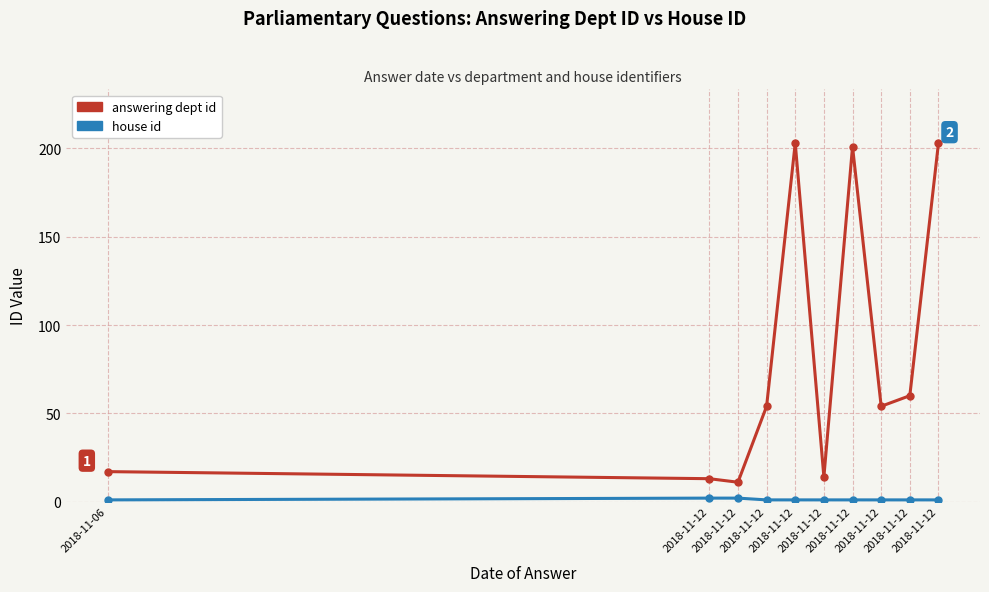

Reading left to right, transcribe all the data shown in this chart.

answering dept id: 2018-11-06=17	2018-11-12=13	2018-11-12=11	2018-11-12=54	2018-11-12=203	2018-11-12=14	2018-11-12=201	2018-11-12=54	2018-11-12=60	2018-11-12=203
house id: 2018-11-06=1	2018-11-12=2	2018-11-12=2	2018-11-12=1	2018-11-12=1	2018-11-12=1	2018-11-12=1	2018-11-12=1	2018-11-12=1	2018-11-12=1